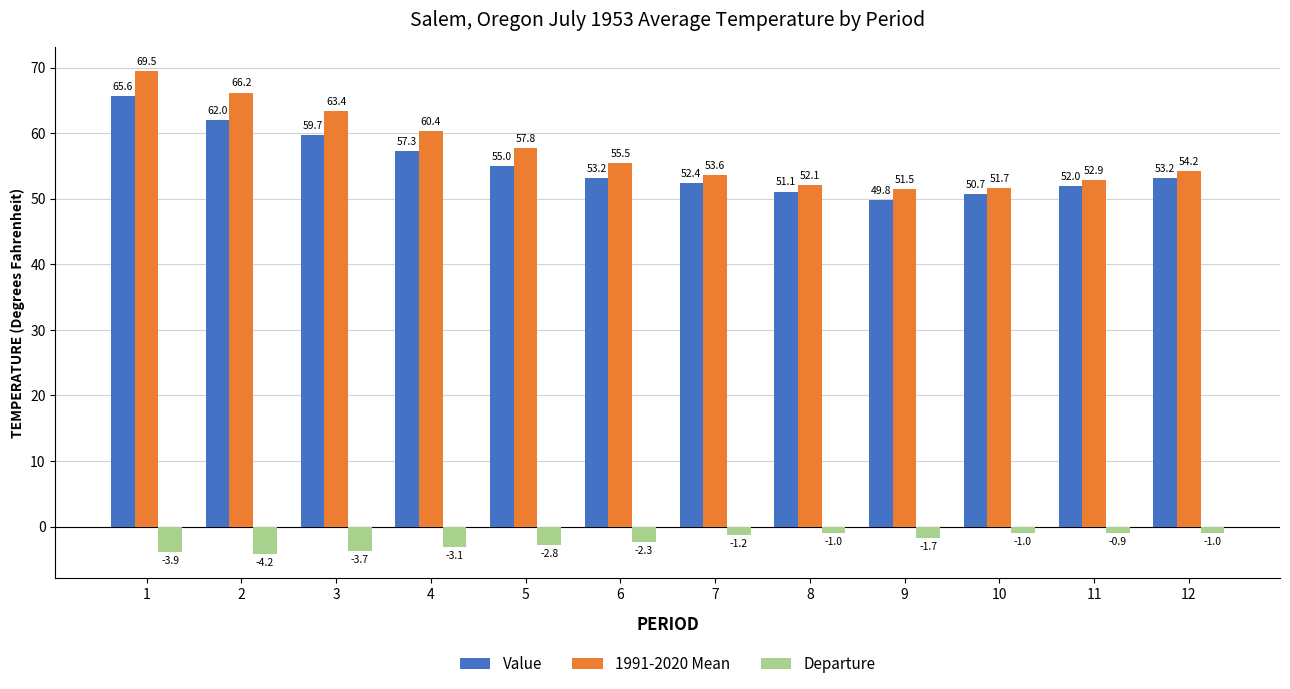

Where does the Value series first go above 53?

1